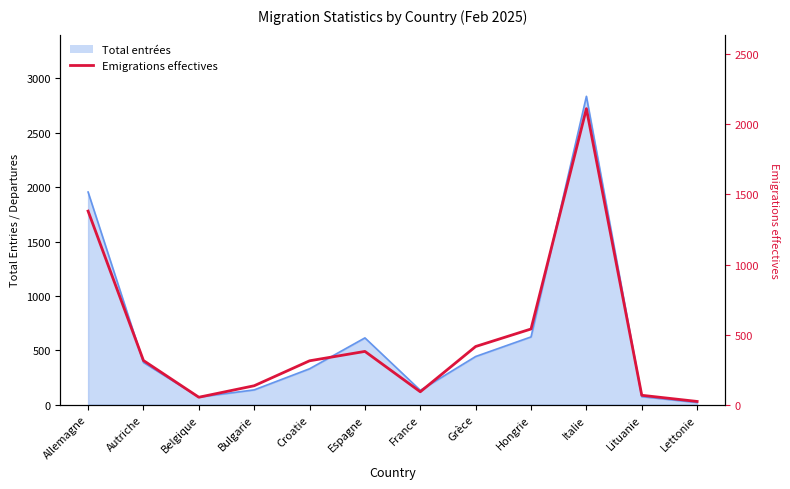

Reading left to right, transcribe all the data shown in this chart.

Allemagne=1381	Autriche=315	Belgique=53	Bulgarie=135	Croatie=313	Espagne=380	France=92	Grèce=415	Hongrie=540	Italie=2112	Lituanie=67	Lettonie=23